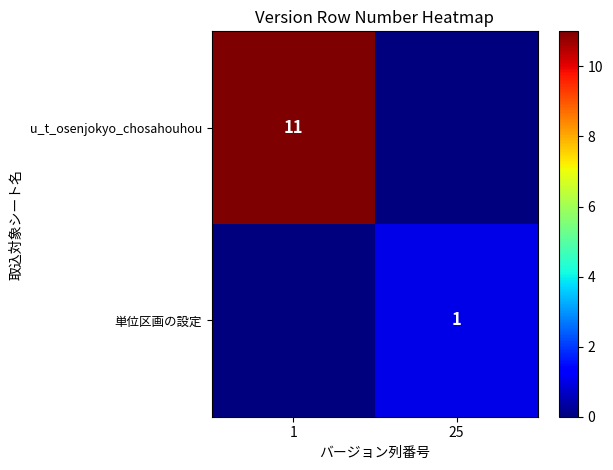

True or false: u_t_osenjokyo_chosahouhou has a value of 7 at 1.

False